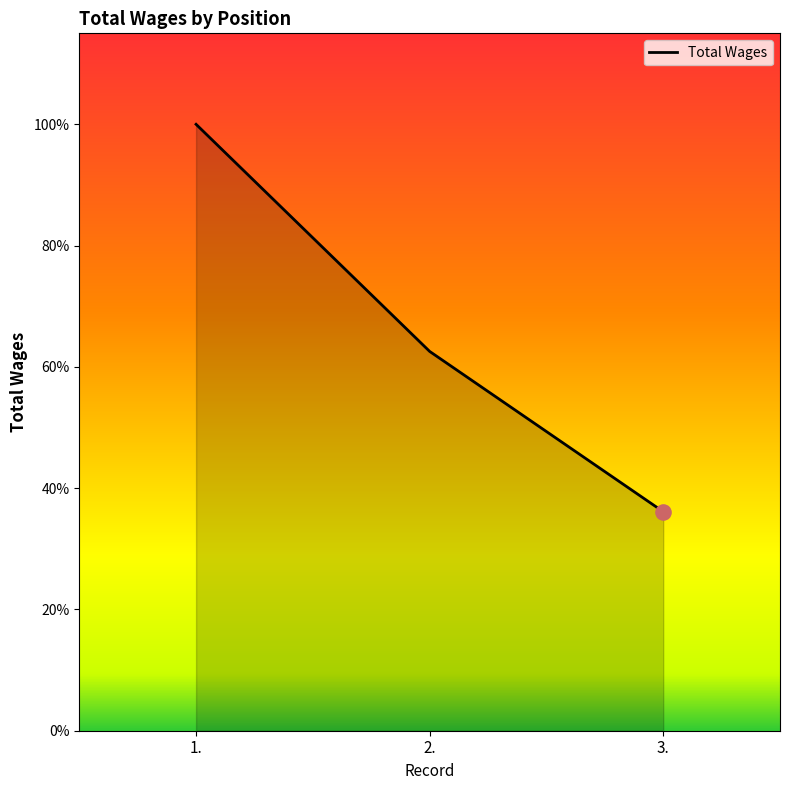

Between 1. and 2., which is larger?

1.